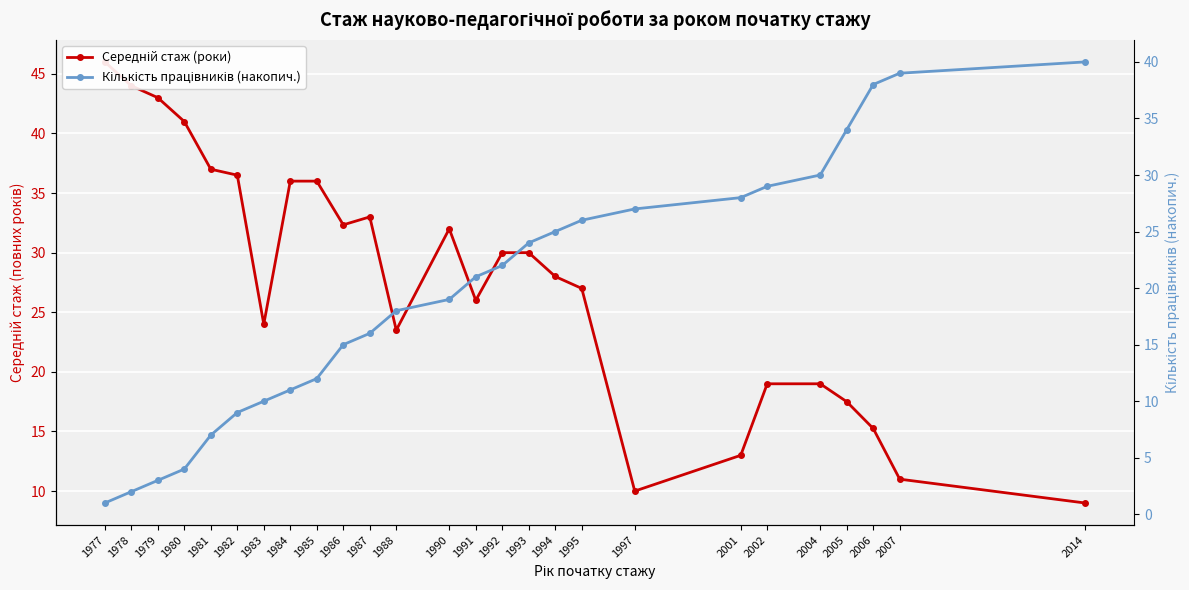

Read the Кількість працівників (накопич.) value at 1991.

21.0